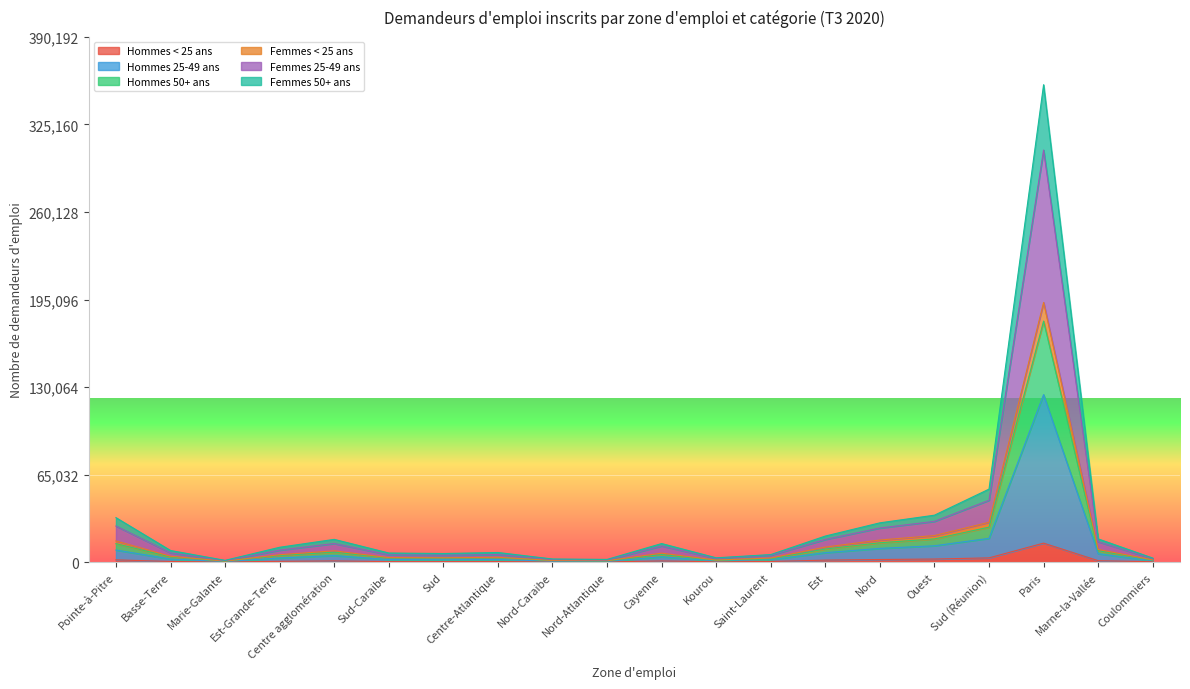

At which label does Hommes < 25 ans reach its peak?

Paris